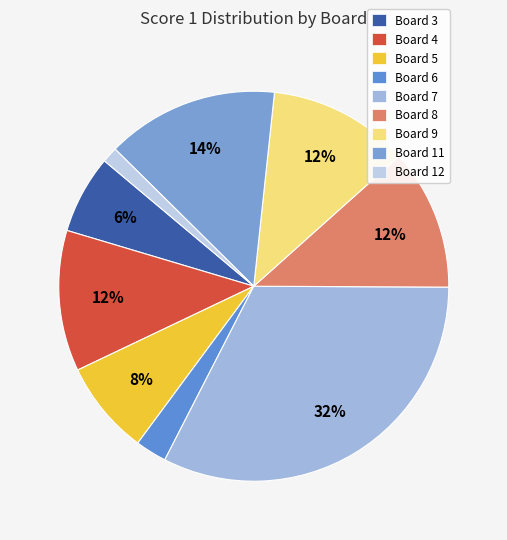

What percentage is the Board 9 slice, to the nearest percent?

12%